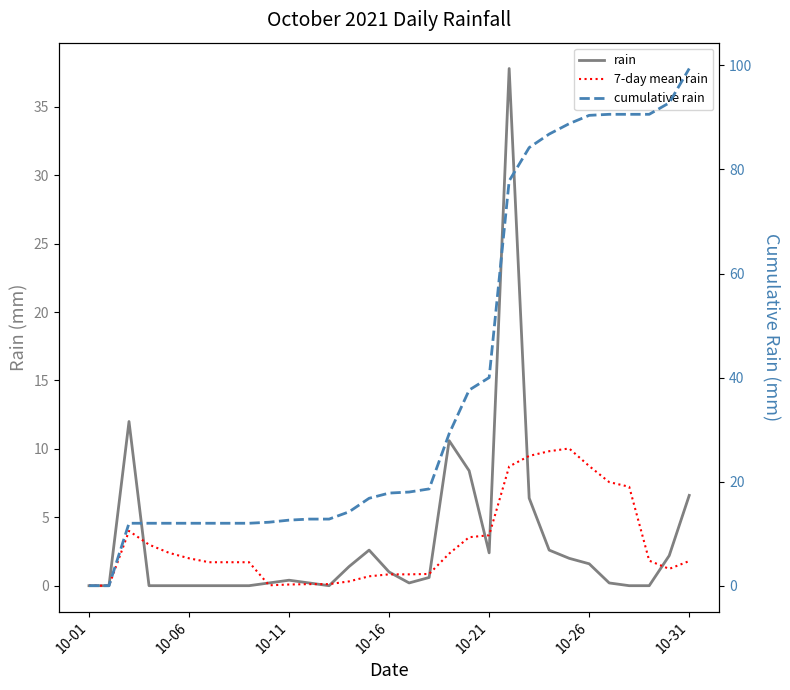

Does the chart display data point markers on the line(s)?

No